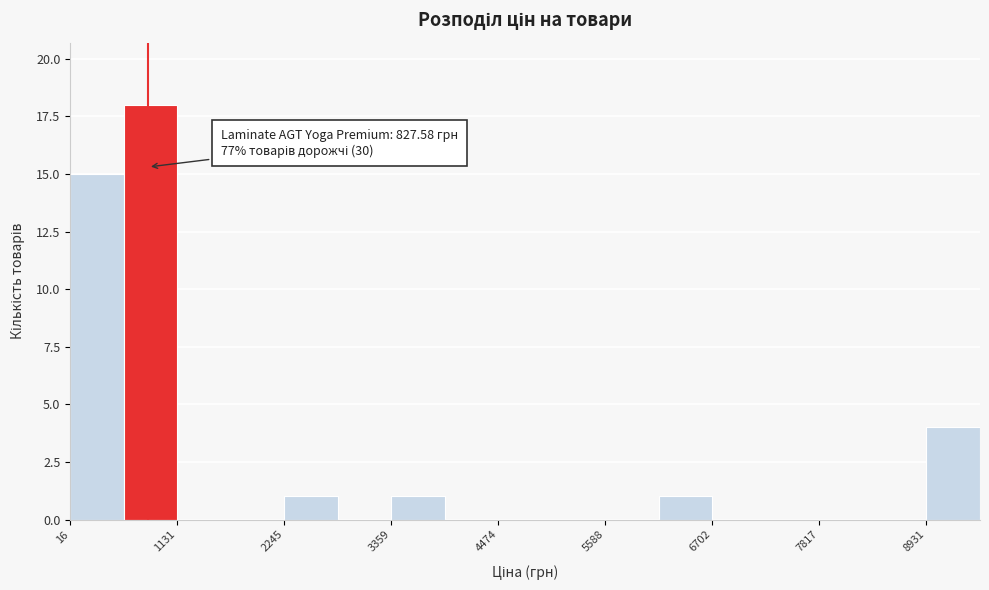

Around what value on the x-axis is the tallest bar? Give the approximate position of its centre, as read against the axis.

800